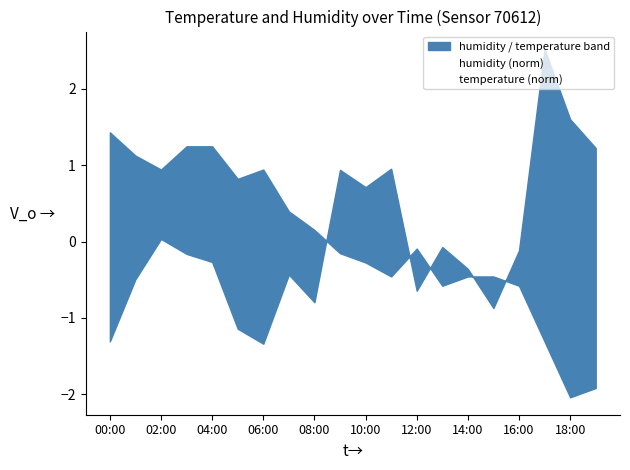

Where is temperature (norm) nearest to the value 0?

12:00